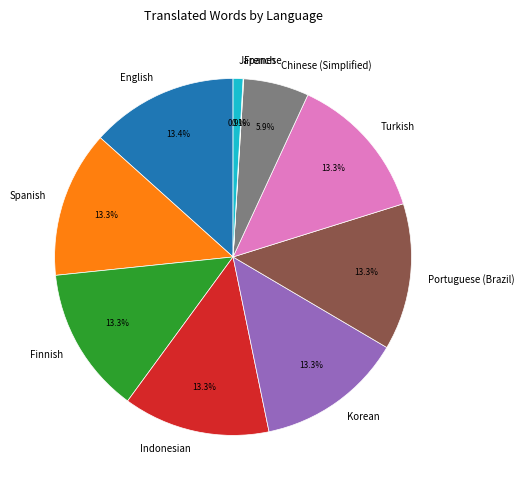

The English slice represents 24% of the pie. True or false?

False